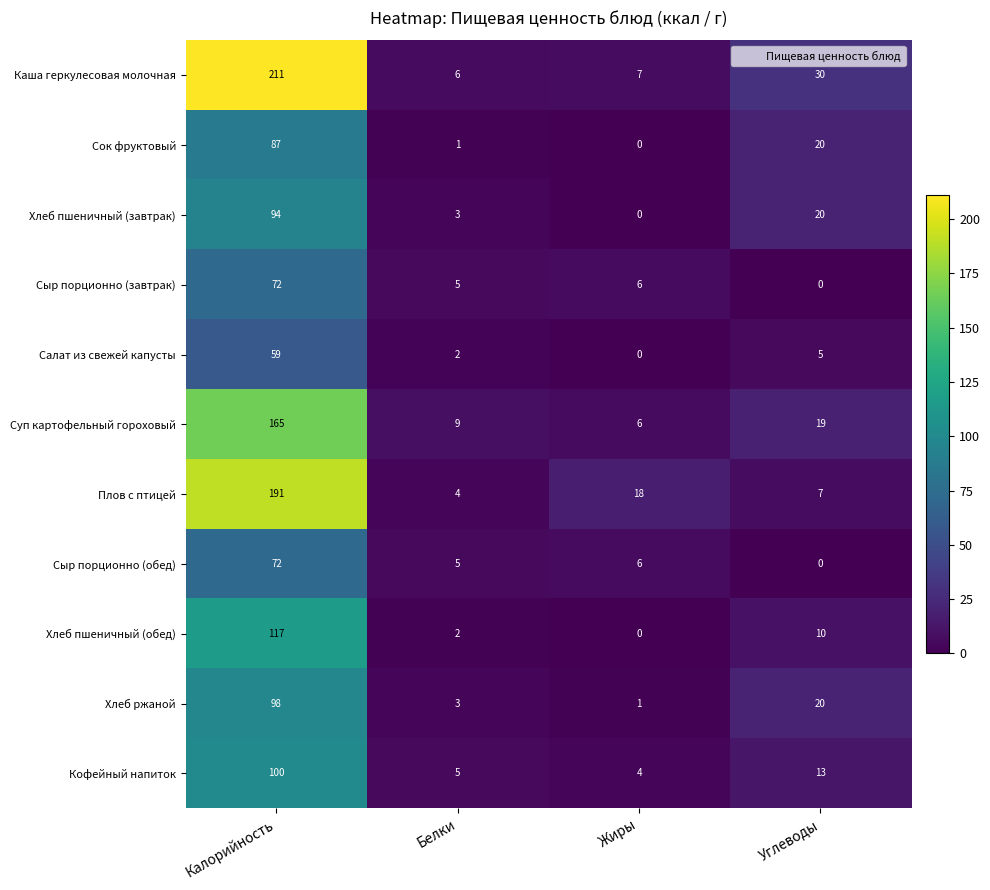

At which category is the sum across all series the highest?

Калорийность